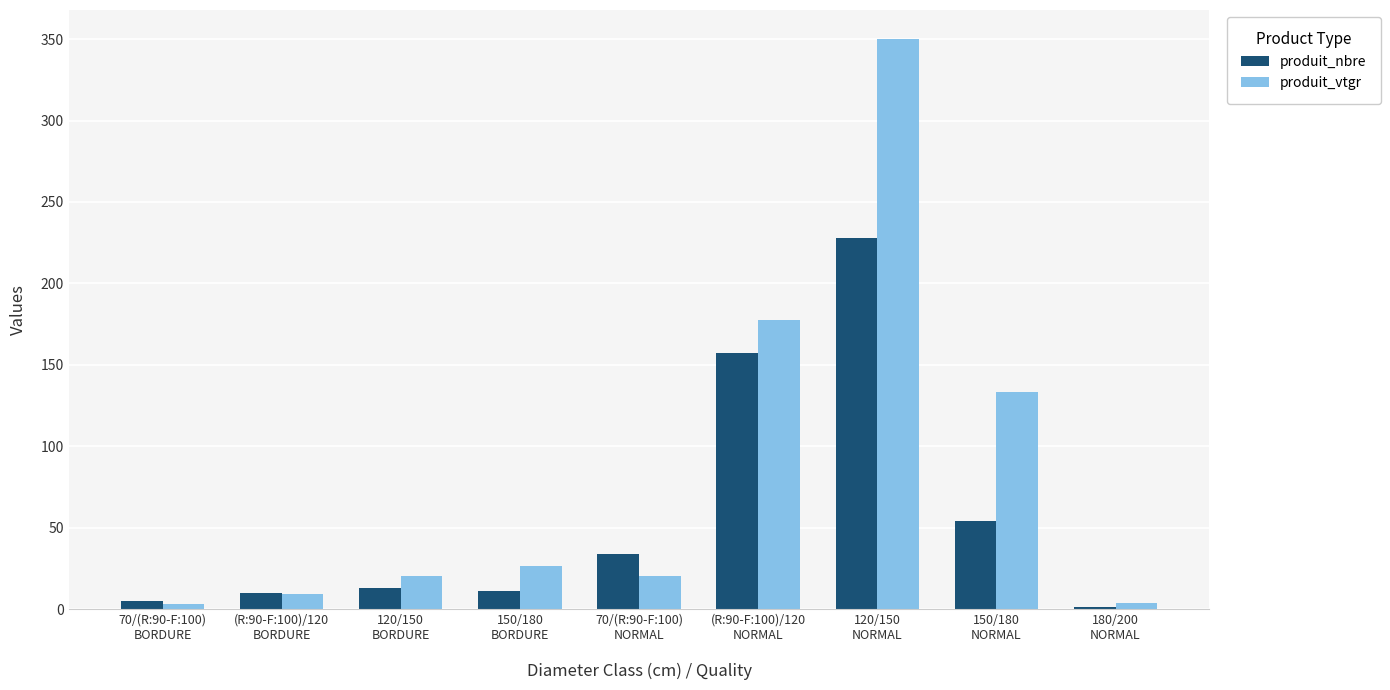

What is the maximum value for produit_nbre?

228.0